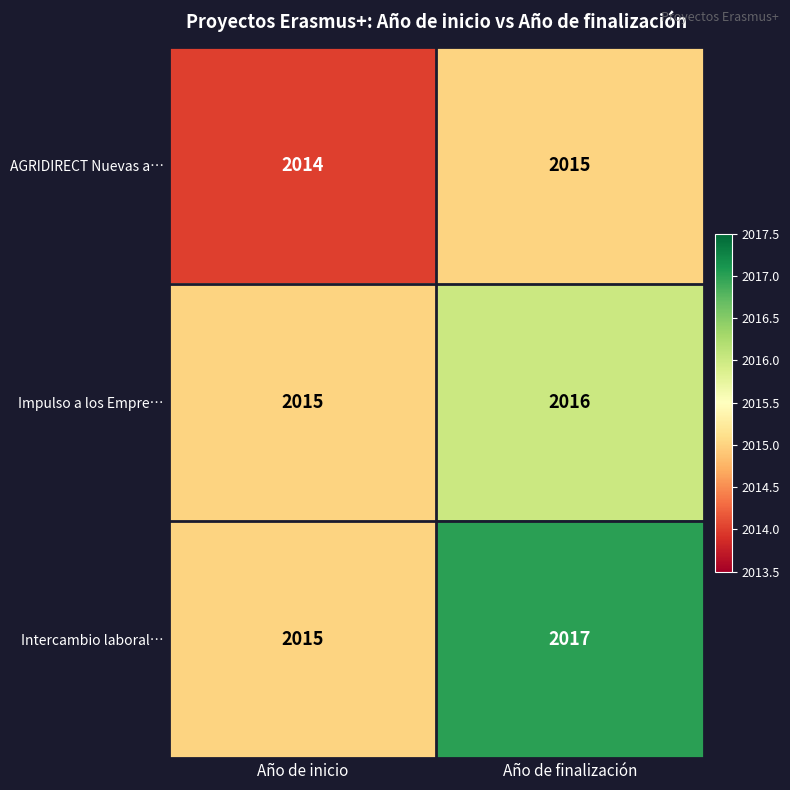

Is it true that Intercambio laboral… equals 2015 at Año de inicio?

True